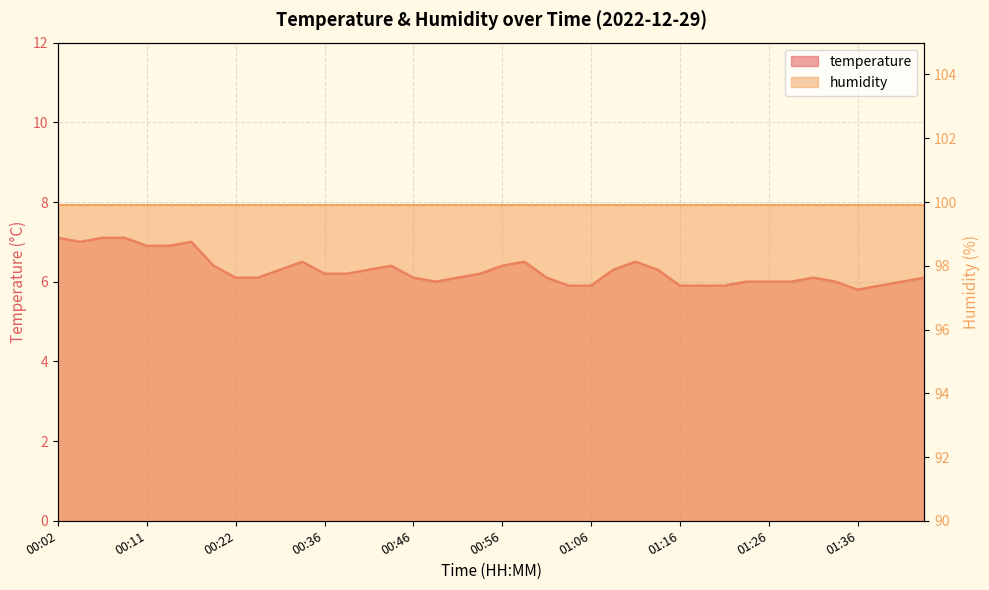

What is the approximate value at 00:22?

6.1